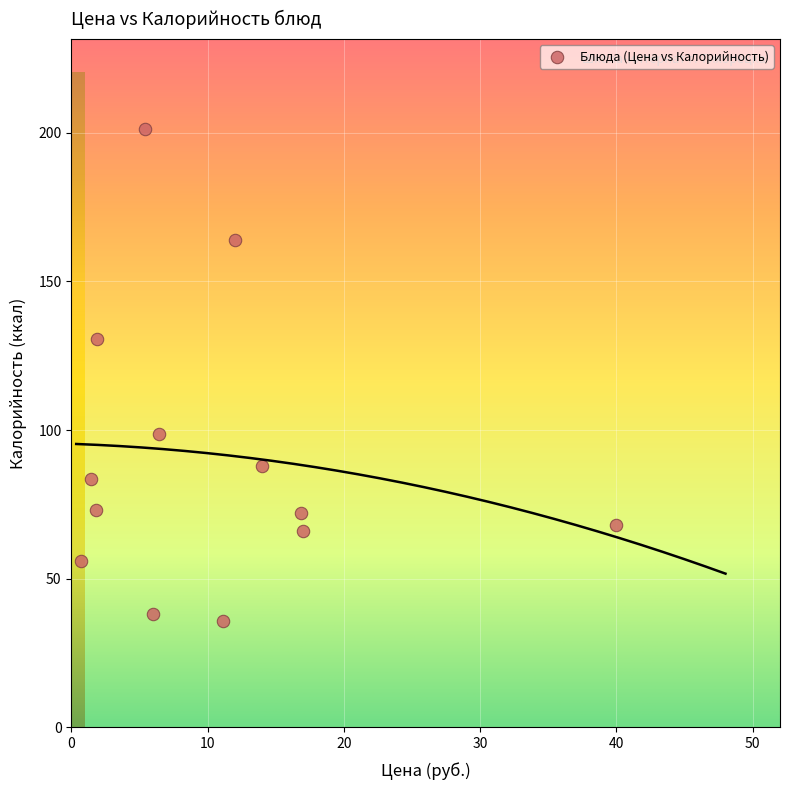

What Y value in the scatter plot is closest to 118?

130.5